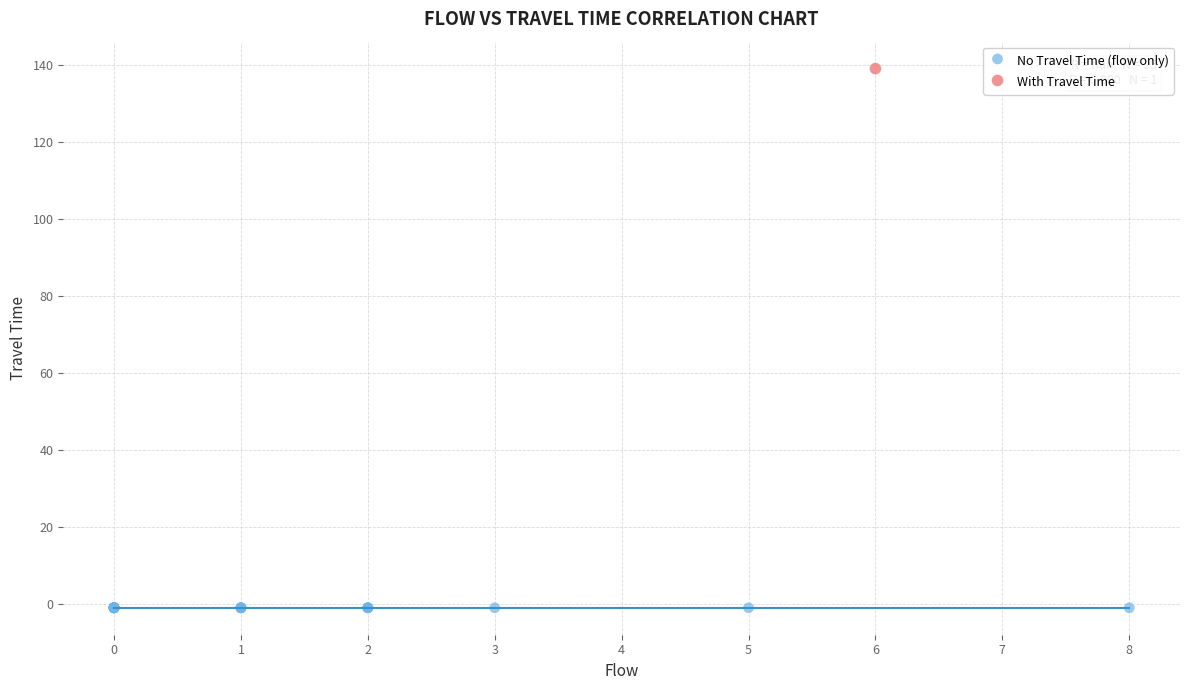

Which series contains the lowest Y value?

No Travel Time (flow only)